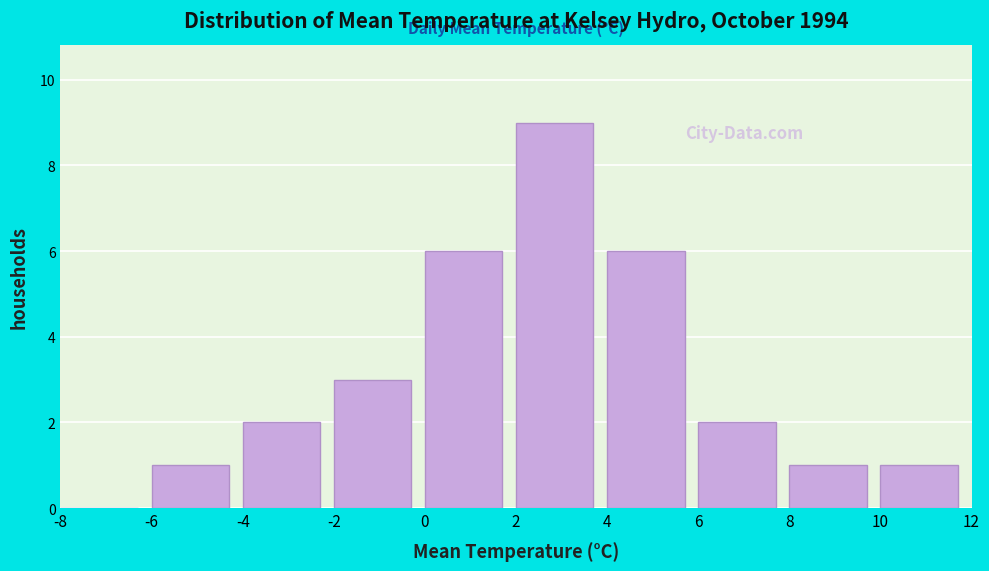

Reading left to right, list every bar in this chart as the range it spans on the x-axis followed by its height. The values are not printed on the chart, so give them approximately, as read against the axis.

-8 to -6: 0
-6 to -4: 1
-4 to -2: 2
-2 to 0: 3
0 to 2: 6
2 to 4: 9
4 to 6: 6
6 to 8: 2
8 to 10: 1
10 to 12: 1